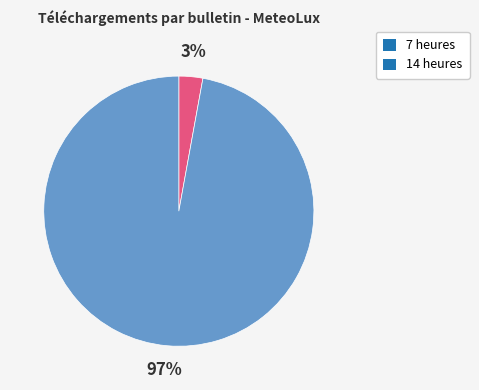

Between 7 heures and 14 heures, which is larger?

14 heures